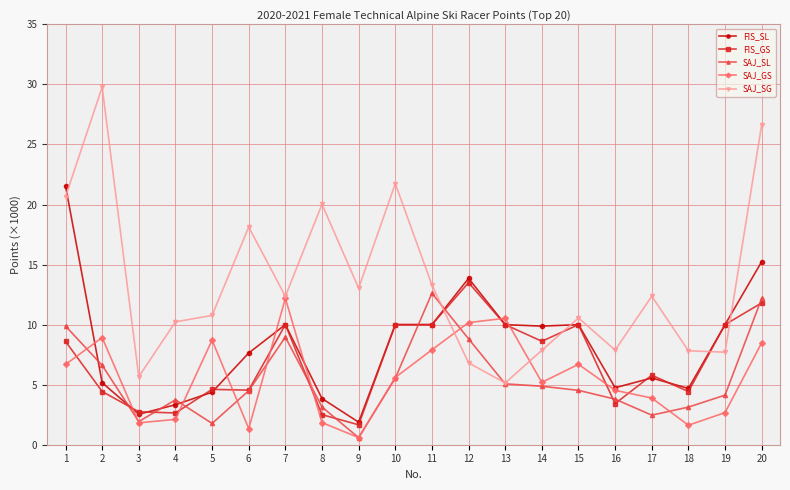

Which series has the largest range (max minus min)?

SAJ_SG